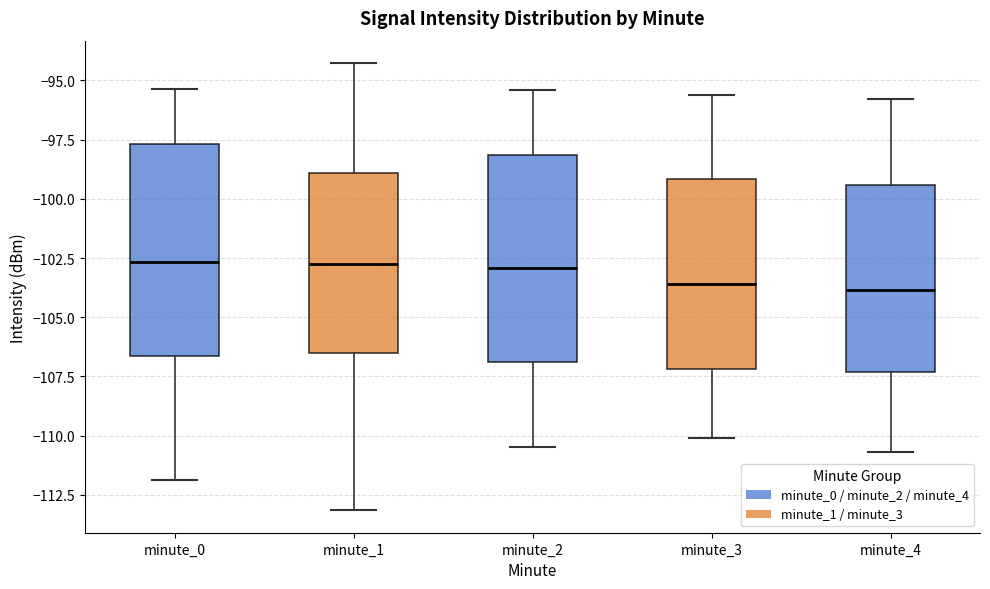

Reading left to right, transcribe this box plot: for each box, give where its median line is, the range the box spans, and where its two whiskers end, as read against the y-axis. The values are not printed on the chart, so give them approximately, as read against the axis.

minute_0: median -102.5, box -106.5 to -97.5, whiskers -112.0 to -95.5
minute_1: median -102.5, box -106.5 to -99.0, whiskers -113.0 to -94.5
minute_2: median -103.0, box -107.0 to -98.0, whiskers -110.5 to -95.5
minute_3: median -103.5, box -107.0 to -99.0, whiskers -110.0 to -95.5
minute_4: median -104.0, box -107.5 to -99.5, whiskers -110.5 to -96.0